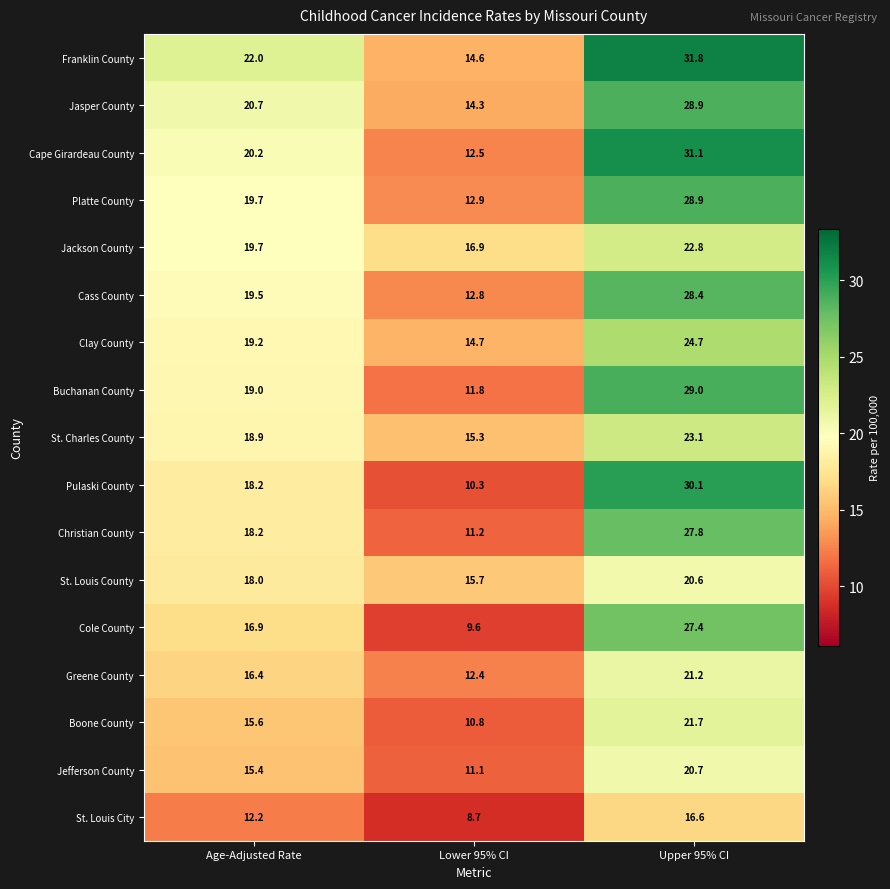

True or false: Cape Girardeau County has a value of 15.2 at Upper 95% CI.

False